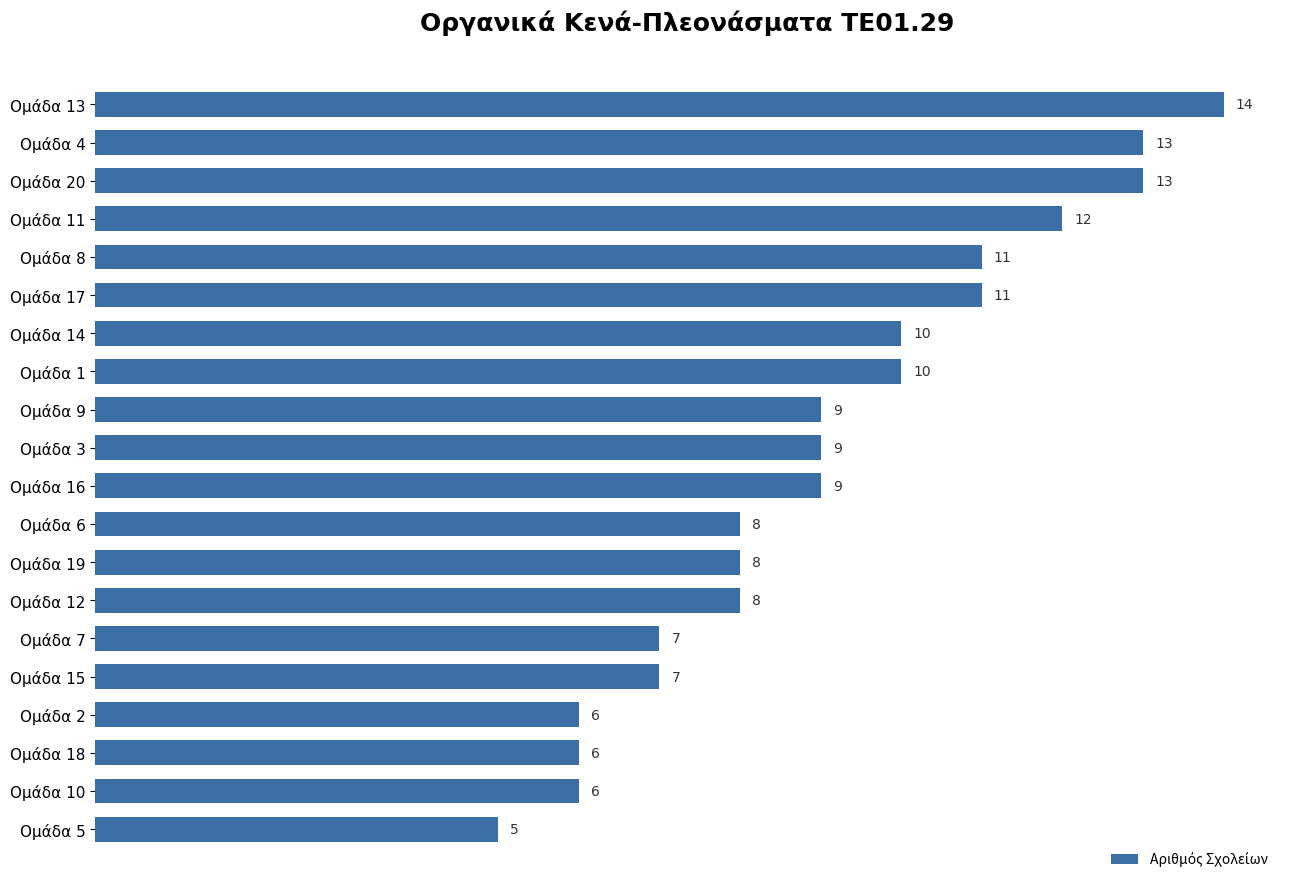

What is the greatest value displayed?

14